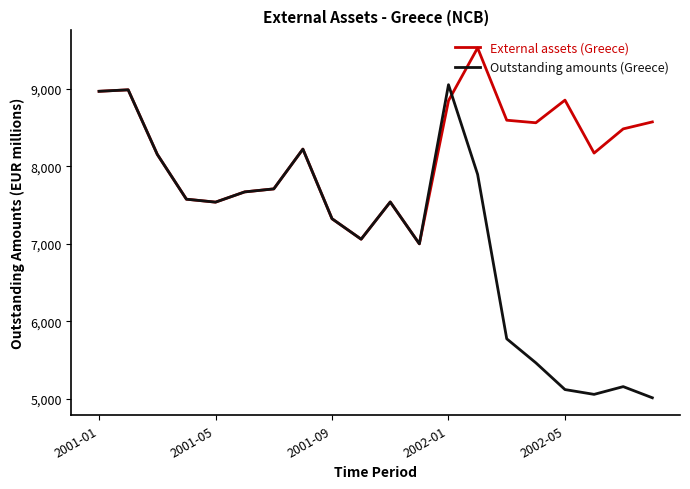

What are all the series names shown in the legend?

External assets (Greece), Outstanding amounts (Greece)